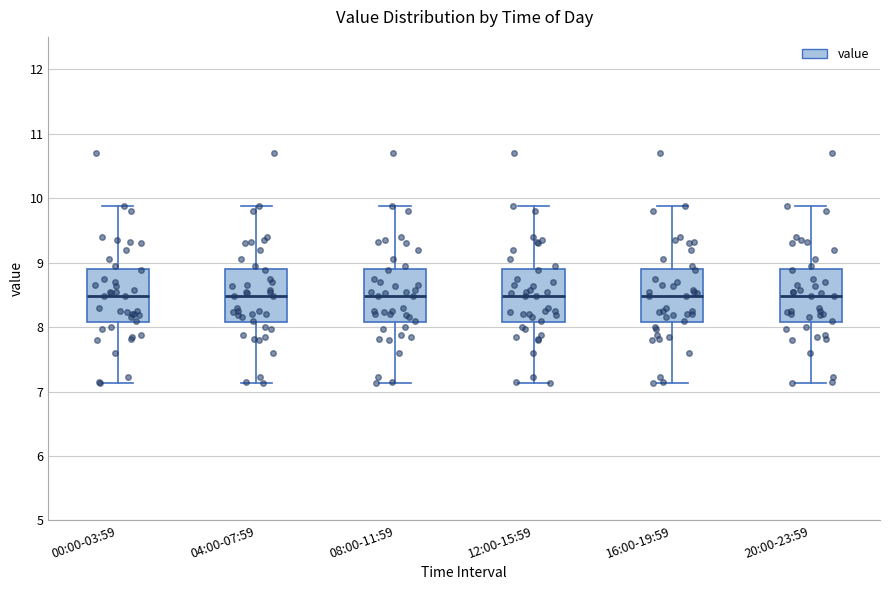

Where does the median line of the box for 04:00-07:59 sit on the y-axis? The values are not printed on the chart, so give them approximately, as read against the axis.

8.5